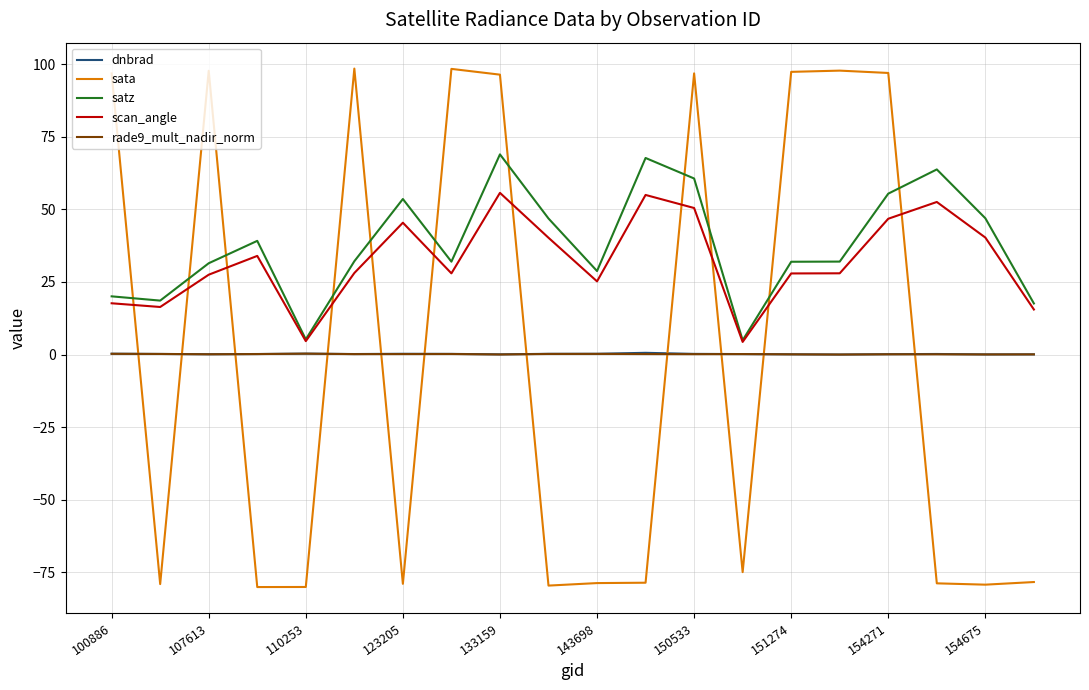

What is the minimum value for scan_angle?

4.4